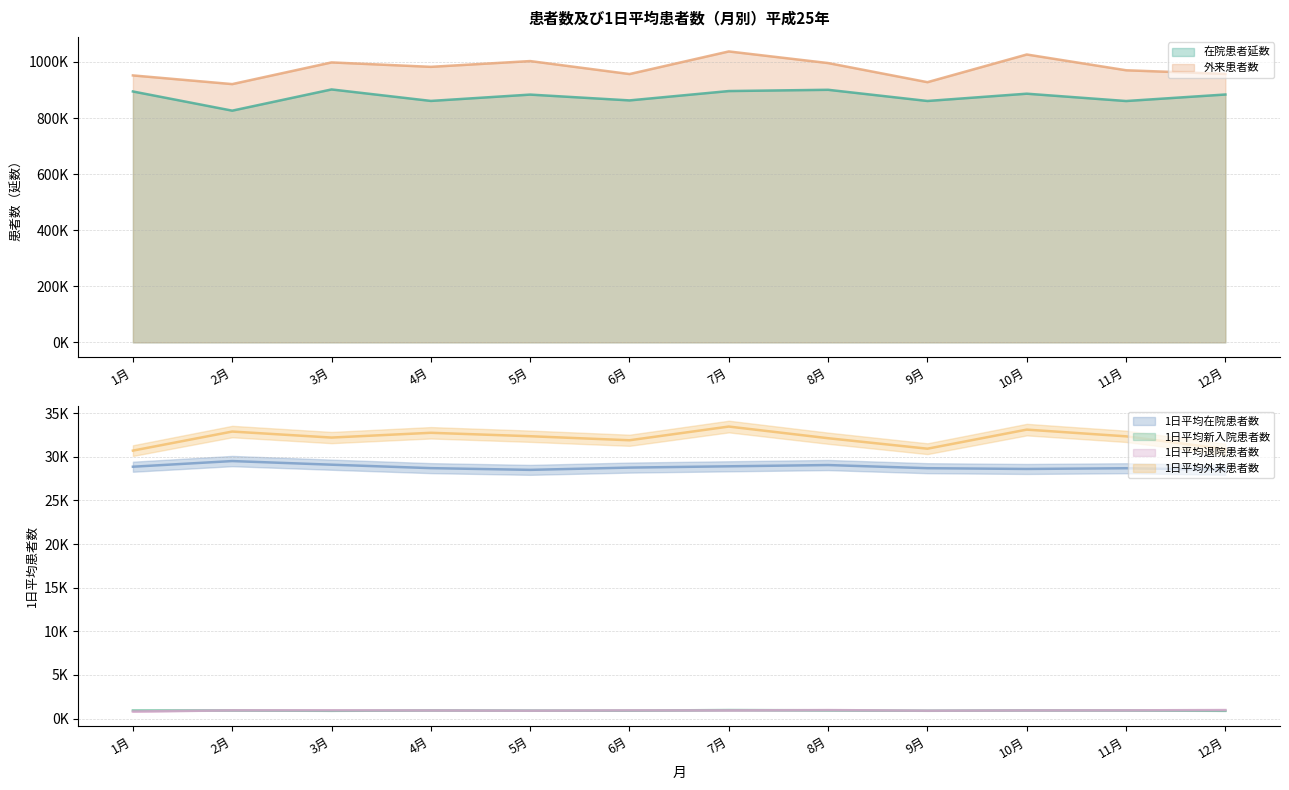

Where is the first local maximum for 在院患者延数?

3月